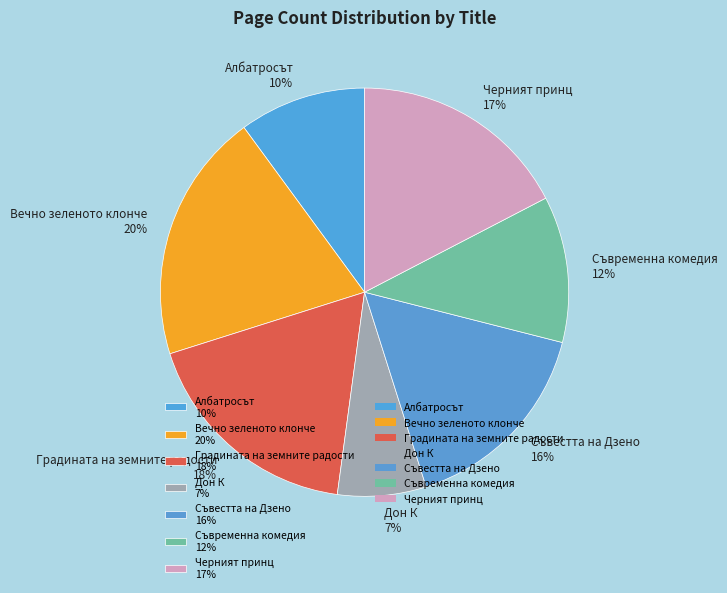

To the nearest percent, what is the difference between the largest and smallest slice percentages?

13%